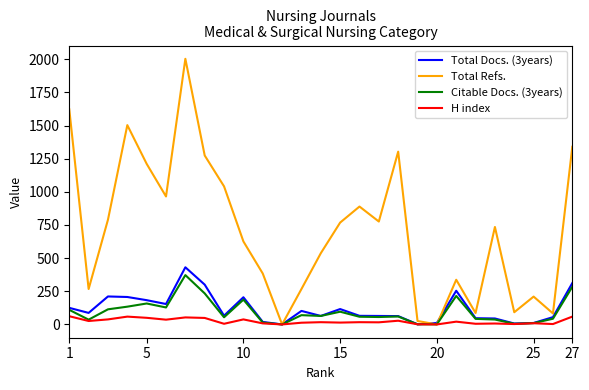

Which series has the largest total across all categories?

Total Refs.